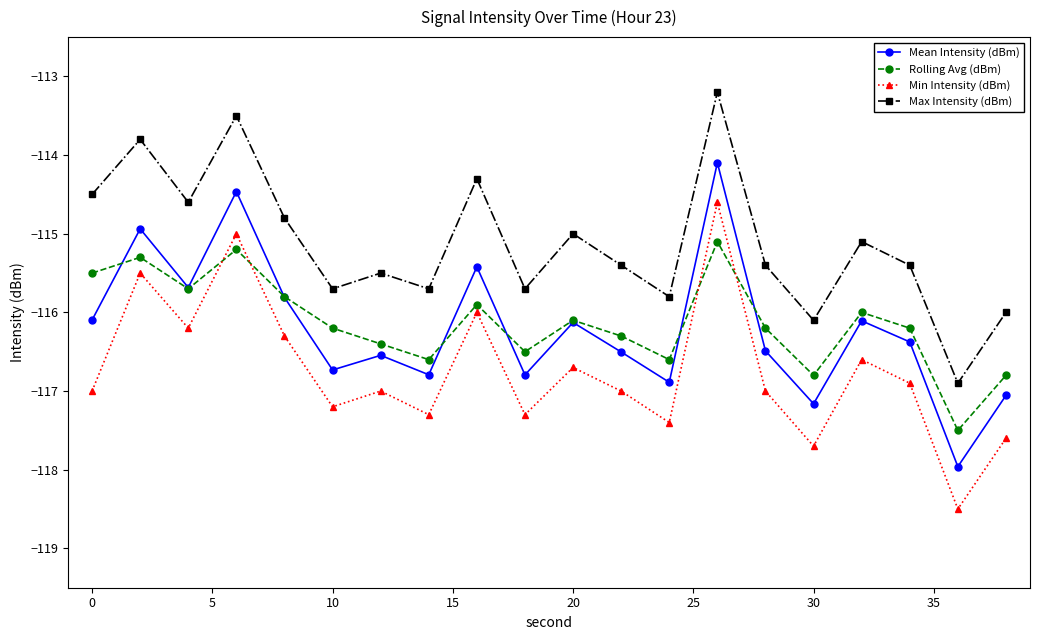

What is the value of the Rolling Avg (dBm) point at the 3rd from the left?

-115.7